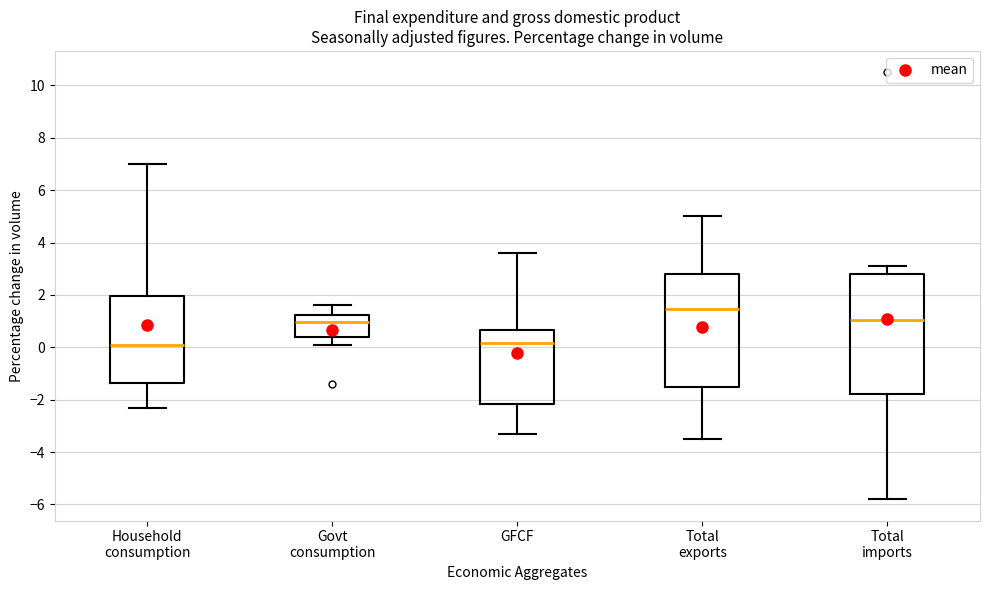

Where is the lower edge of the box for Govt consumption on the y-axis? The values are not printed on the chart, so give them approximately, as read against the axis.

0.4